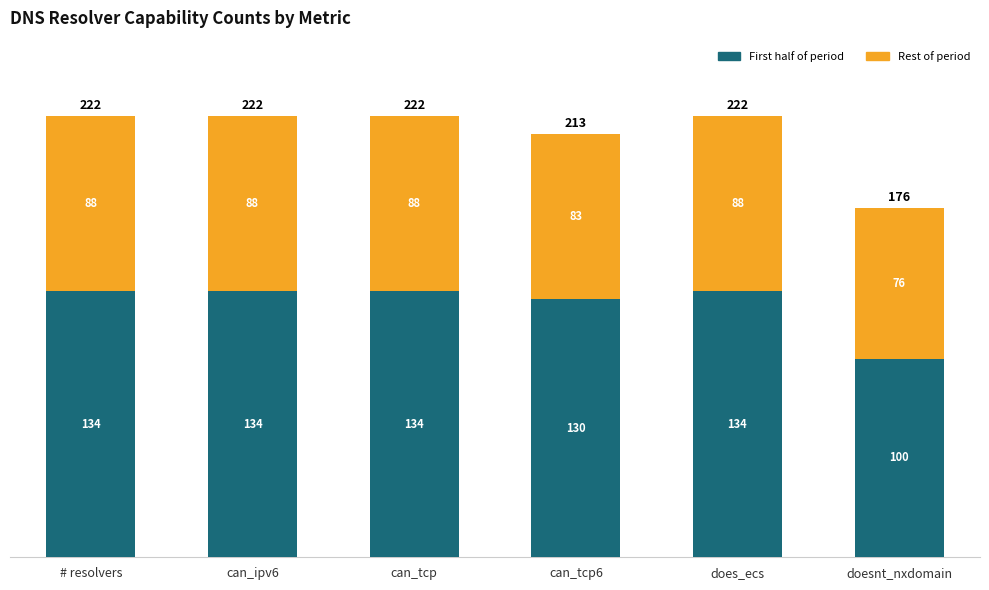

What is the total value across all series at # resolvers?

222